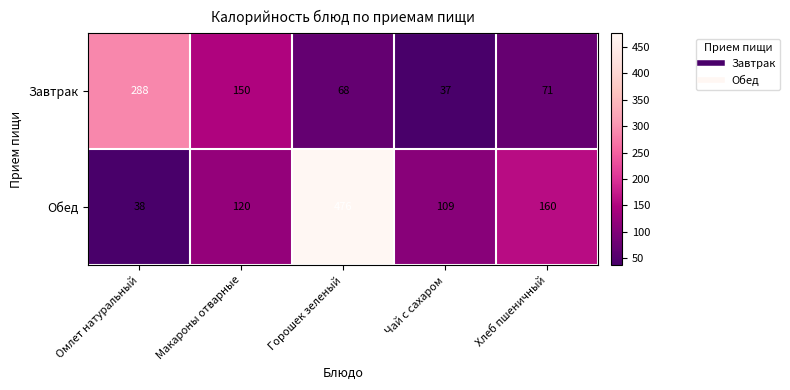

Reading left to right, what are all the values shown in this chart?

Завтрак: Омлет натуральный=288	Макароны отварные=150	Горошек зеленый=68	Чай с сахаром=37	Хлеб пшеничный=71
Обед: Омлет натуральный=38	Макароны отварные=120	Горошек зеленый=476	Чай с сахаром=109	Хлеб пшеничный=160